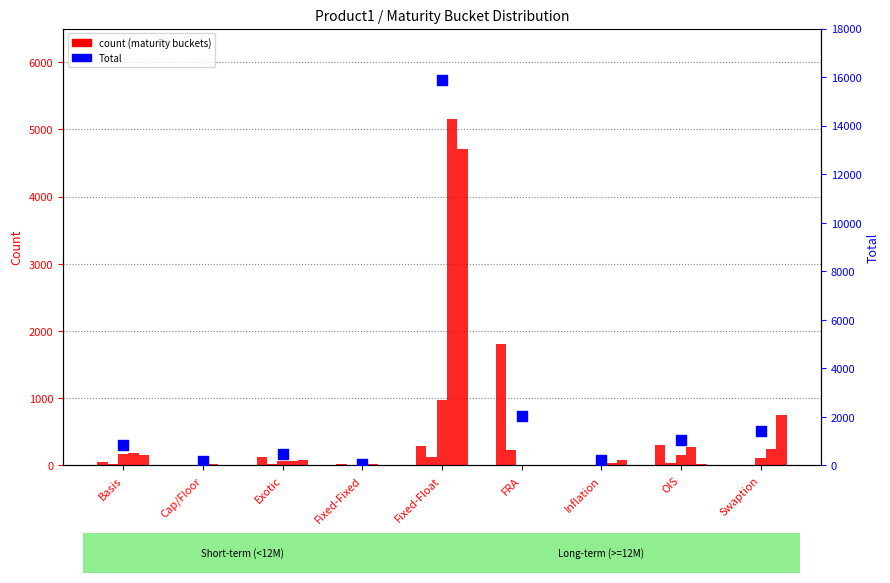

Between Cap/Floor and Exotic, which is larger?

Exotic